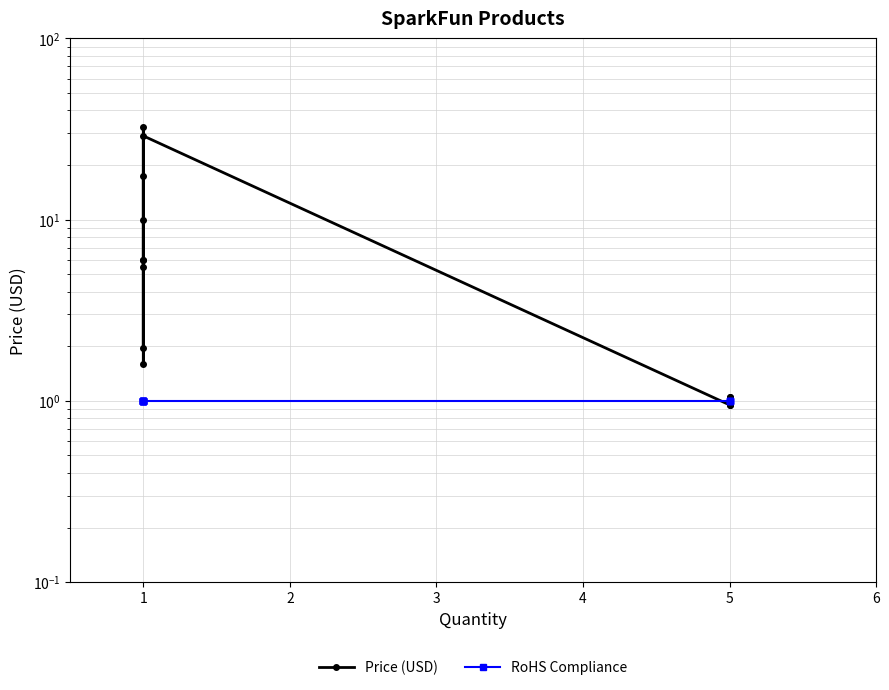

Is the value of RoHS Compliance at 1 greater than the value of Price (USD) at 1?

No